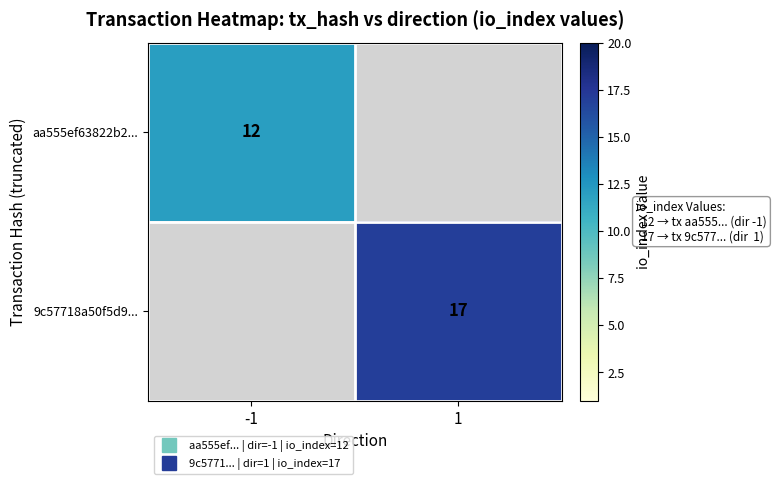

Which category has the highest value in the aa555ef63822b2... series?

-1